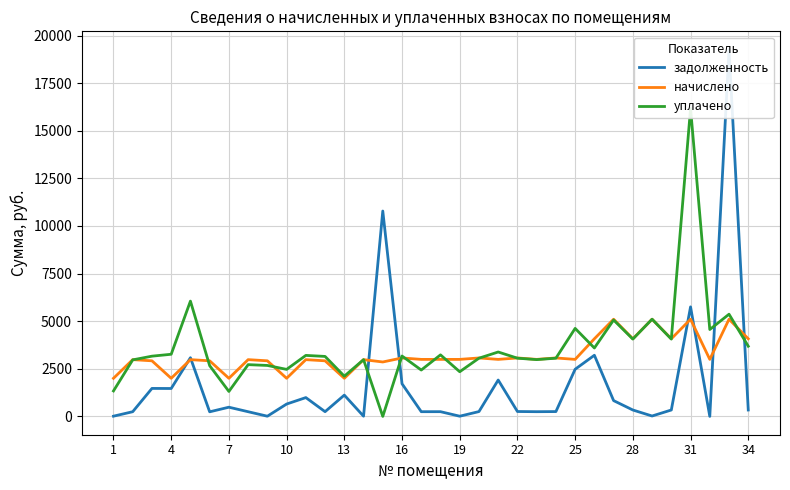

The value of начислено at 7 is 2000.4. True or false?

True